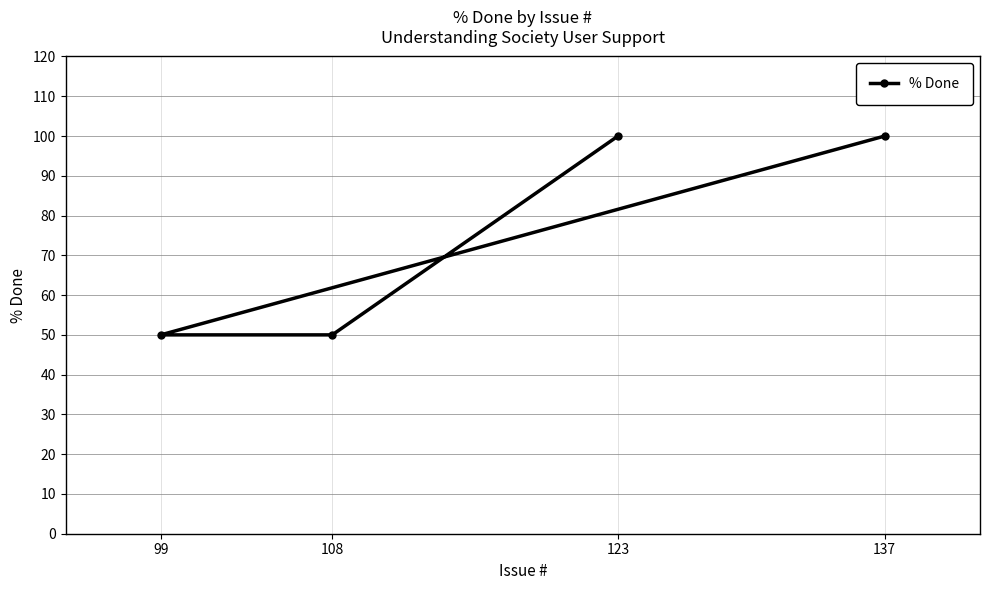

Between 137 and 123, which is larger?

137